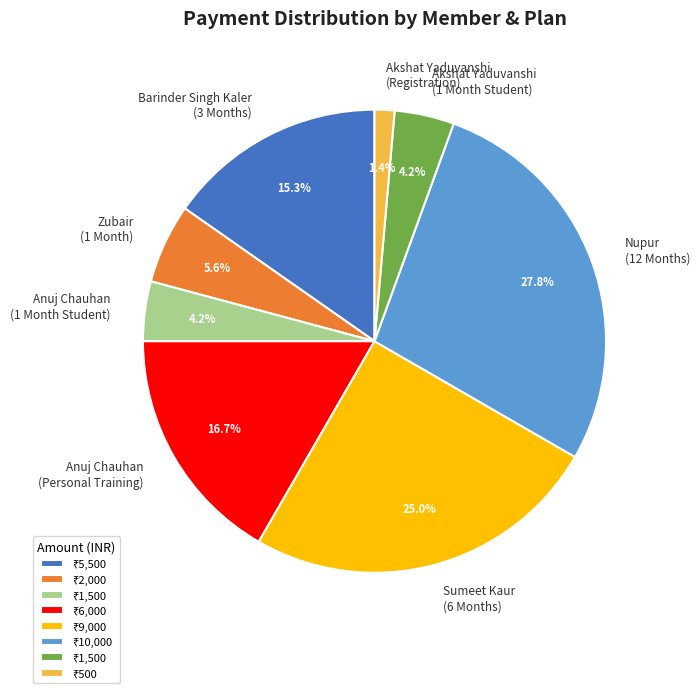

To the nearest percent, what is the difference between the largest and smallest slice percentages?

26%